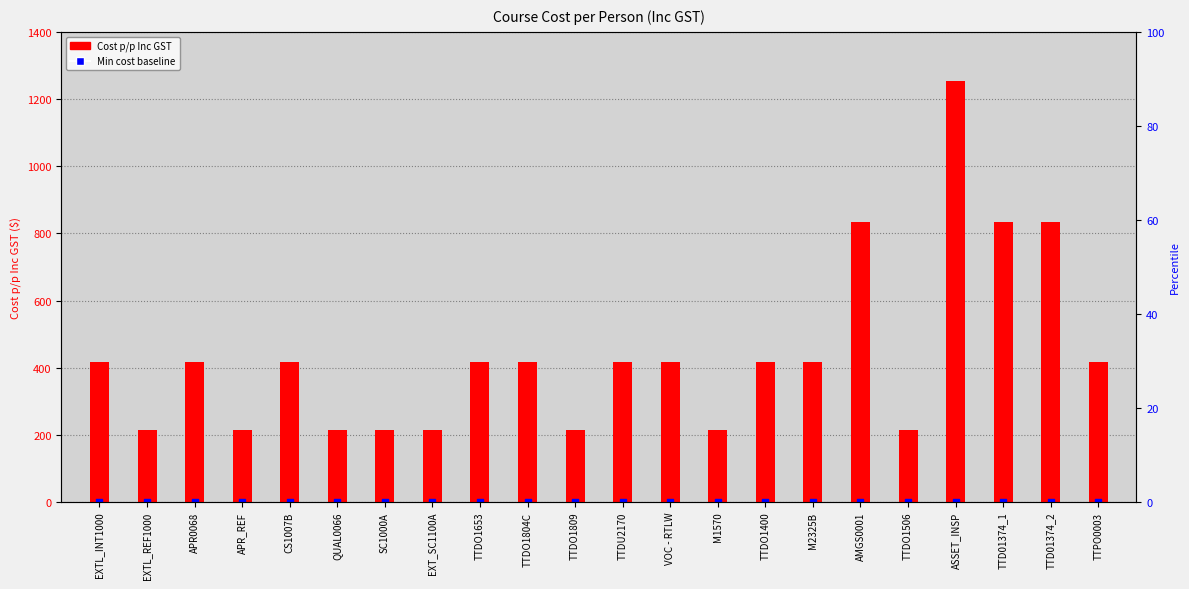

What is the total value across all series at APR0068?

417.5